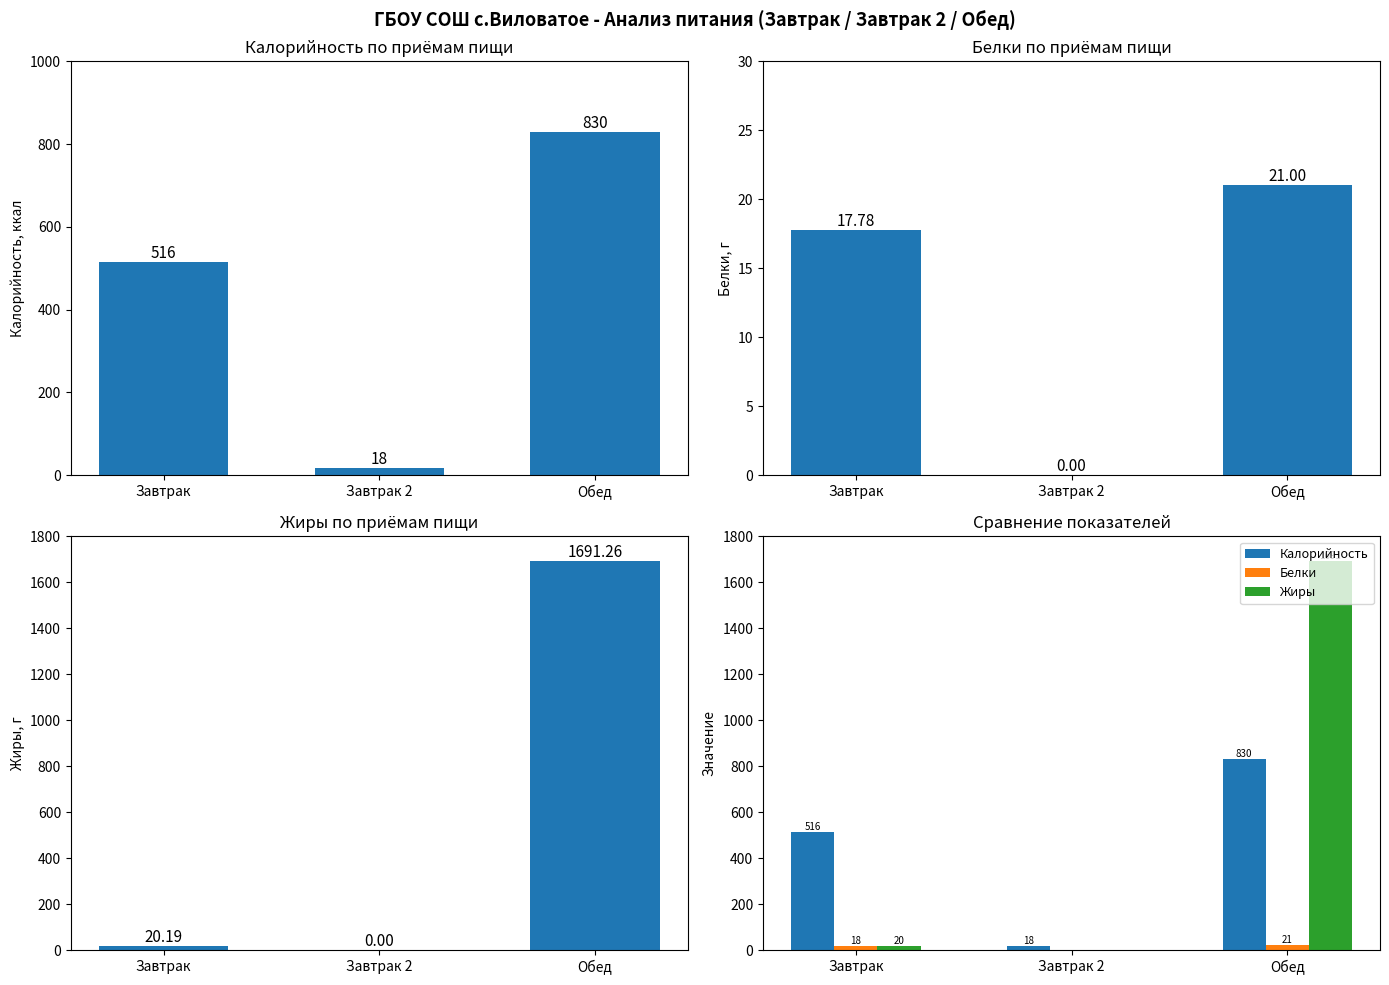

Which series has the largest range (max minus min)?

Жиры